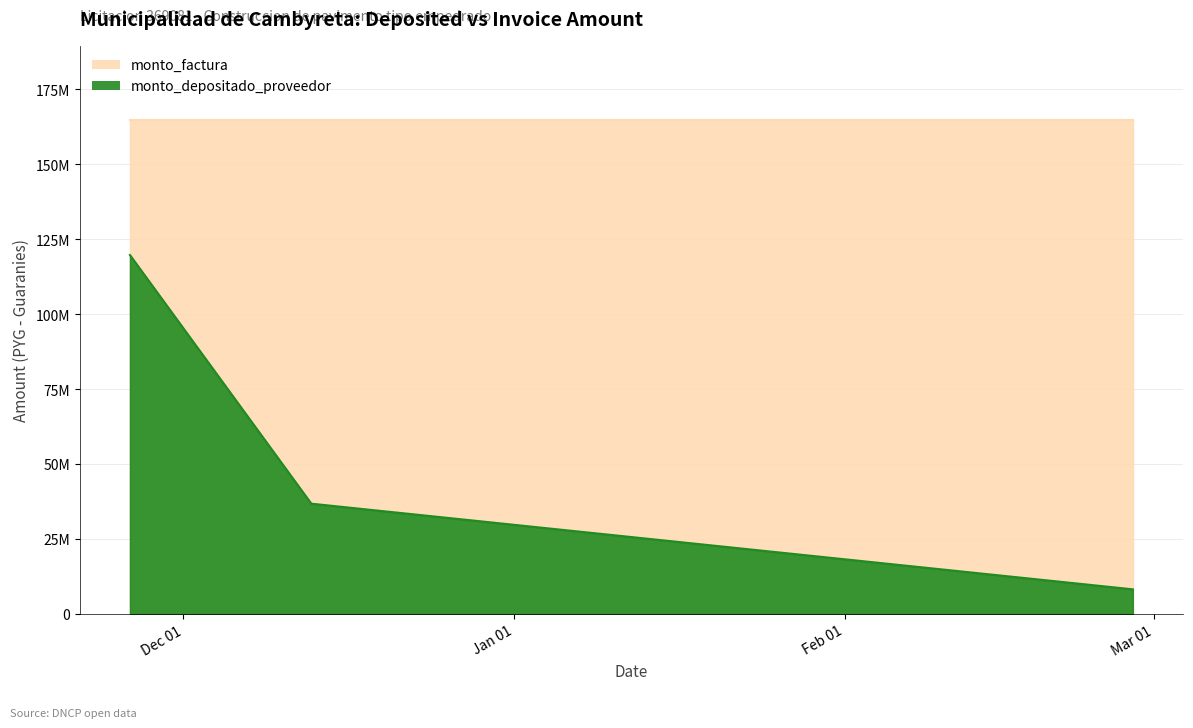

The monto_factura series shows 164760013 at 2019-12-13. True or false?

True